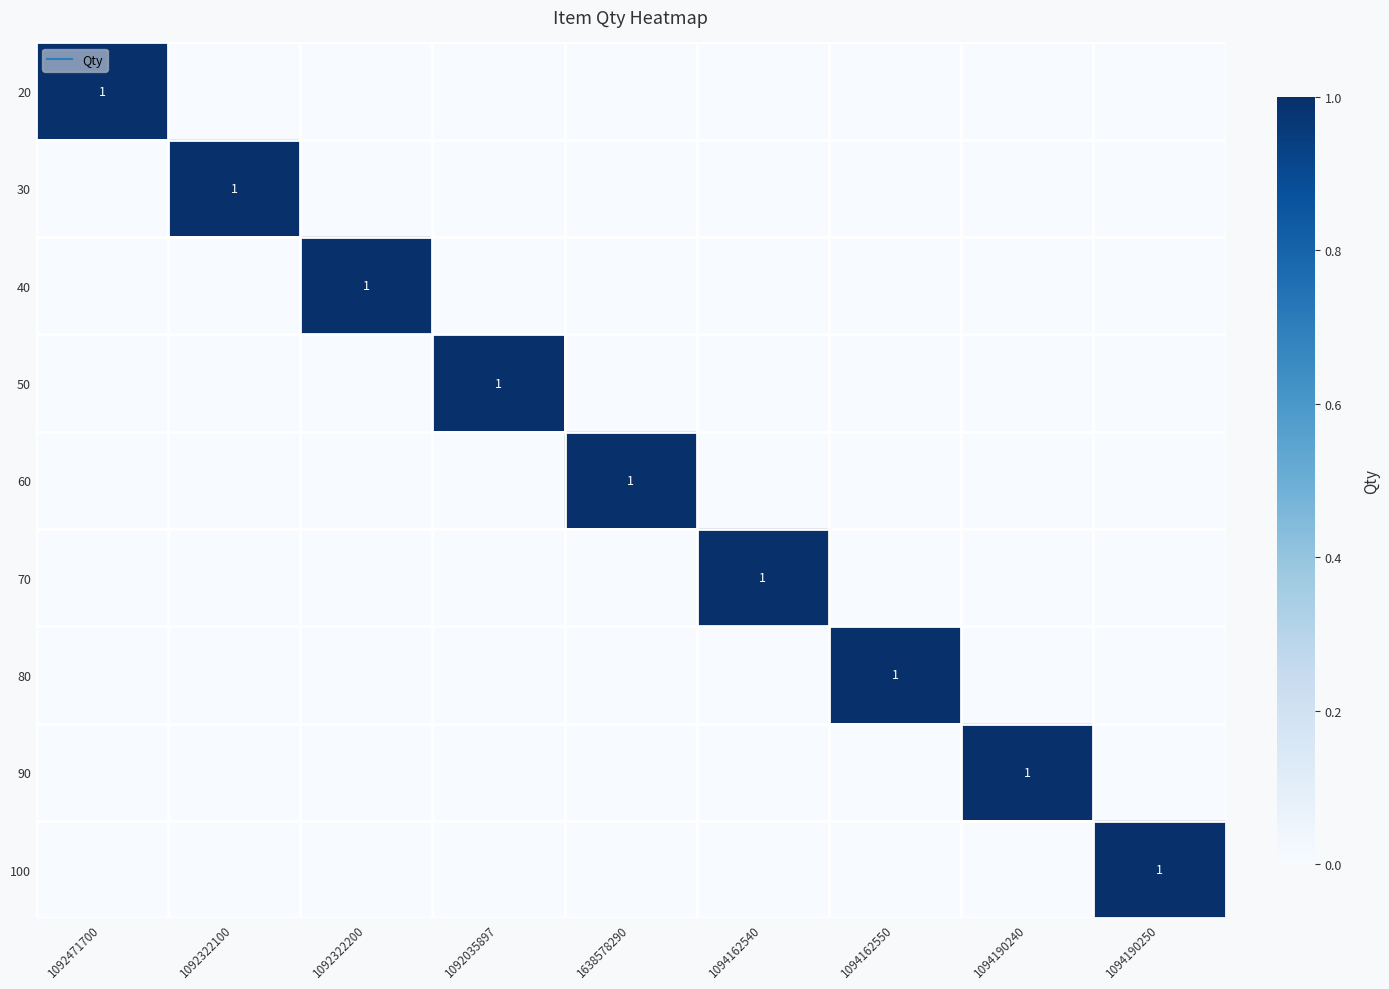

At 1094190240, list the series in order from smallest to largest.

20, 30, 40, 50, 60, 70, 80, 100, 90